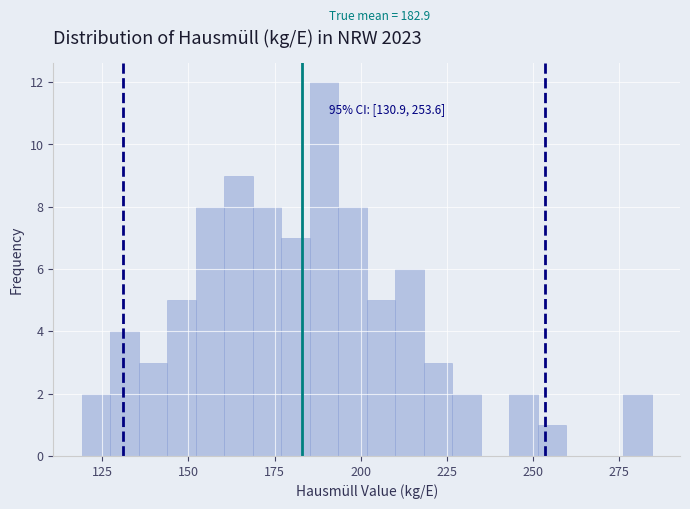

Around what value on the x-axis is the tallest bar? Give the approximate position of its centre, as read against the axis.

190